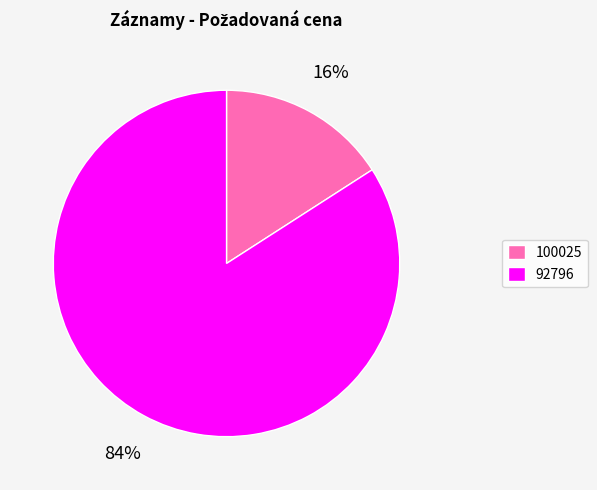

To the nearest percent, what percentage of the pie is 100025?

16%